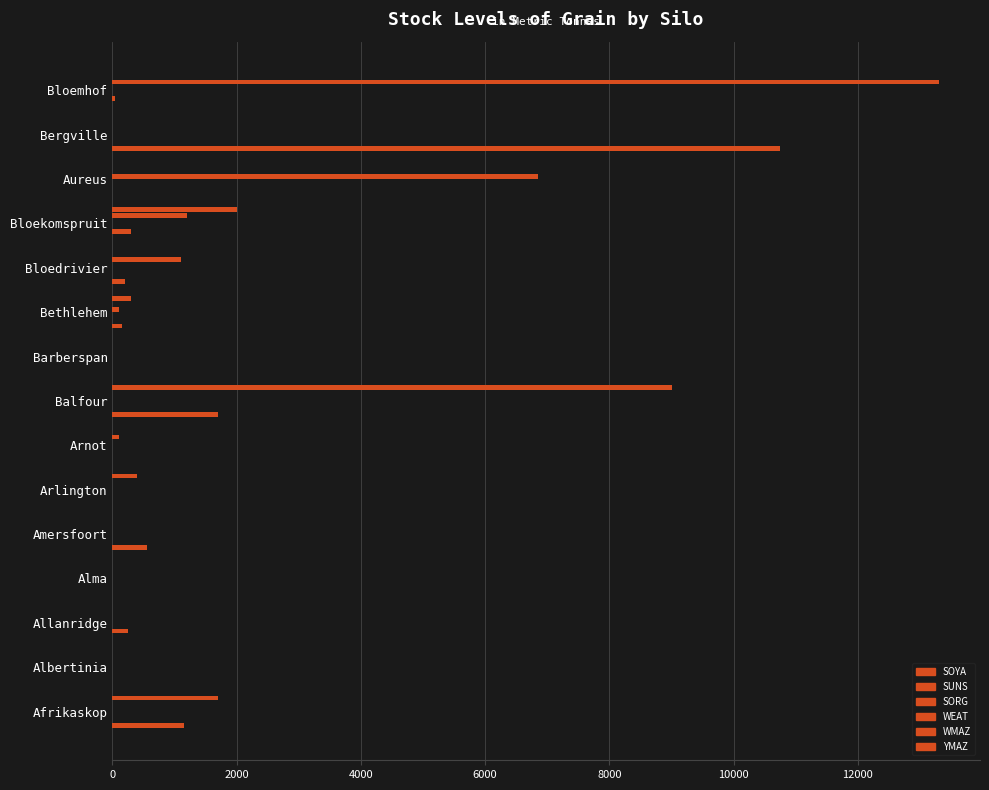

Which series has the largest range (max minus min)?

WMAZ